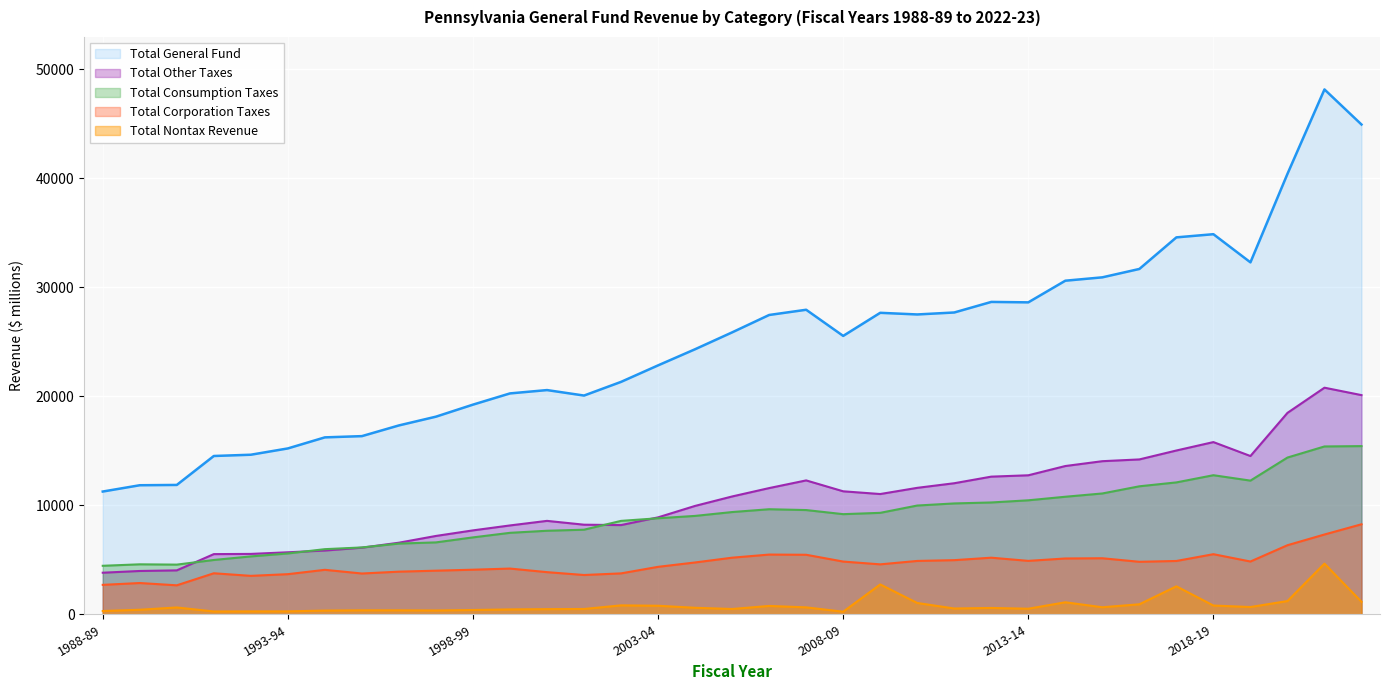

True or false: Total Corporation Taxes and Total Consumption Taxes intersect in this chart.

False